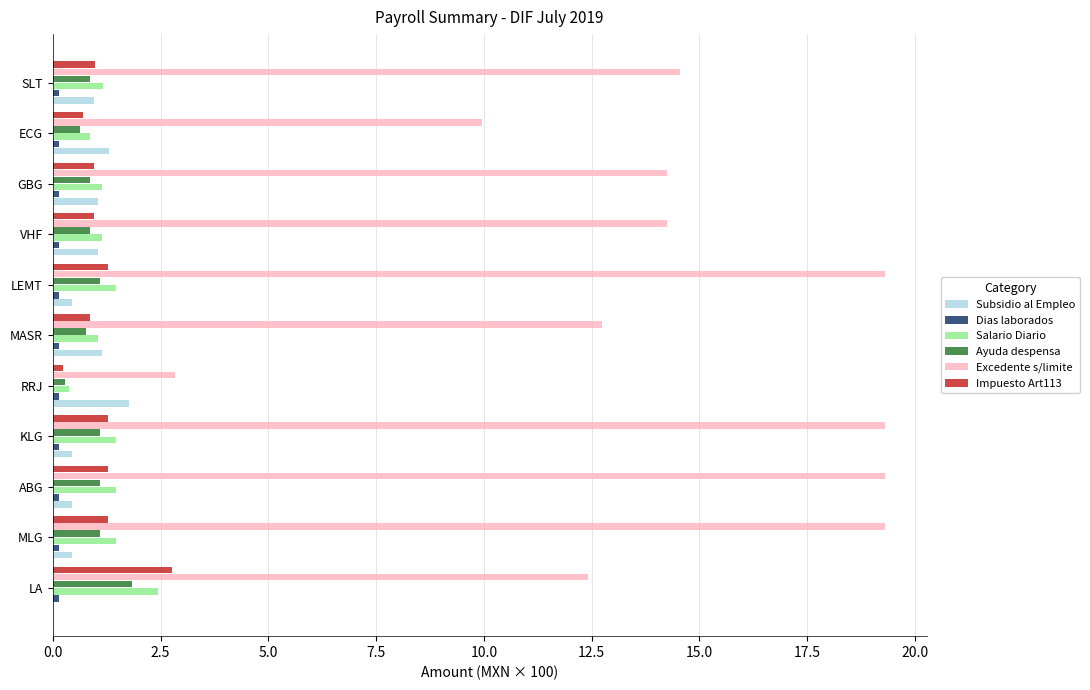

The value of Subsidio al Empleo at KLG is 0.5. True or false?

True